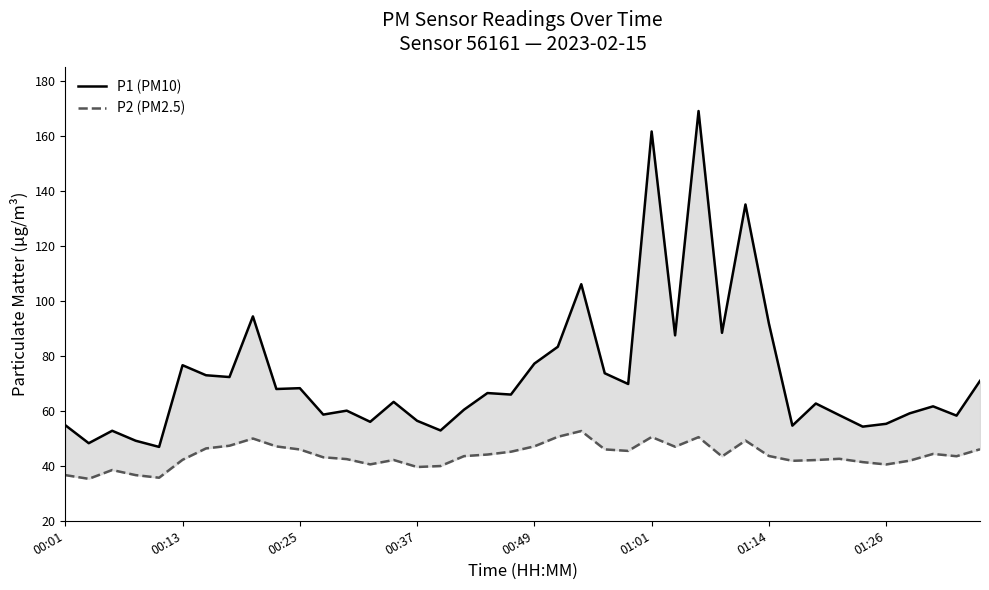

True or false: P2 (PM2.5) and P1 (PM10) cross at least once.

False